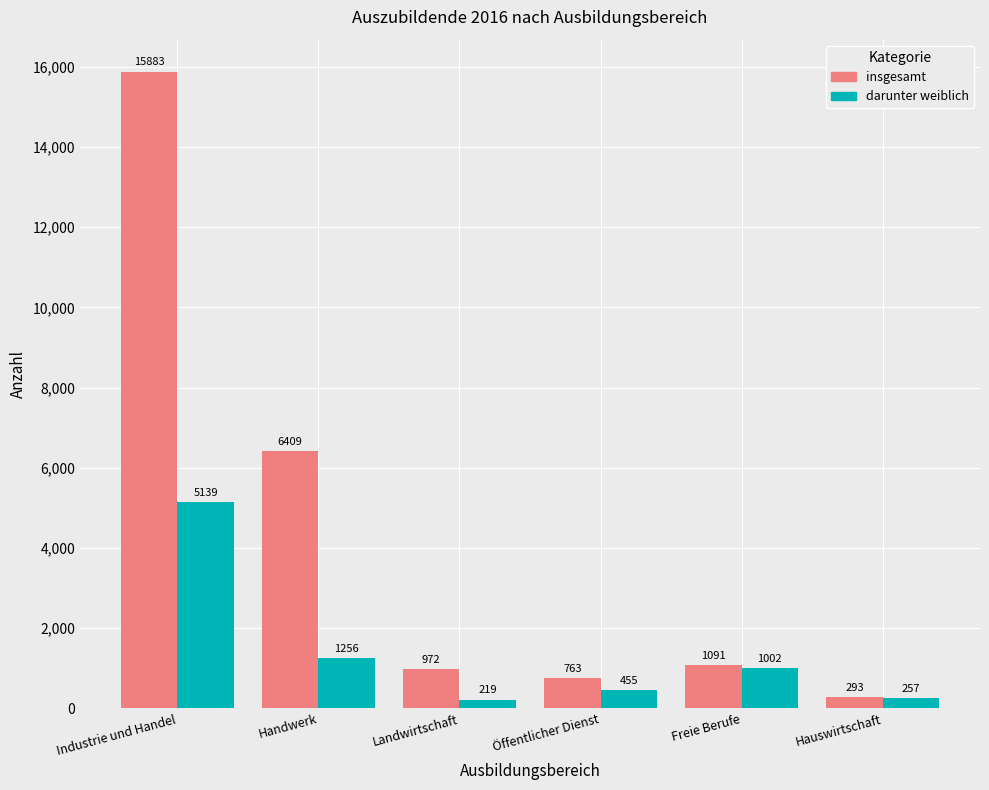

At which category does the chart reach its minimum across all series?

Landwirtschaft